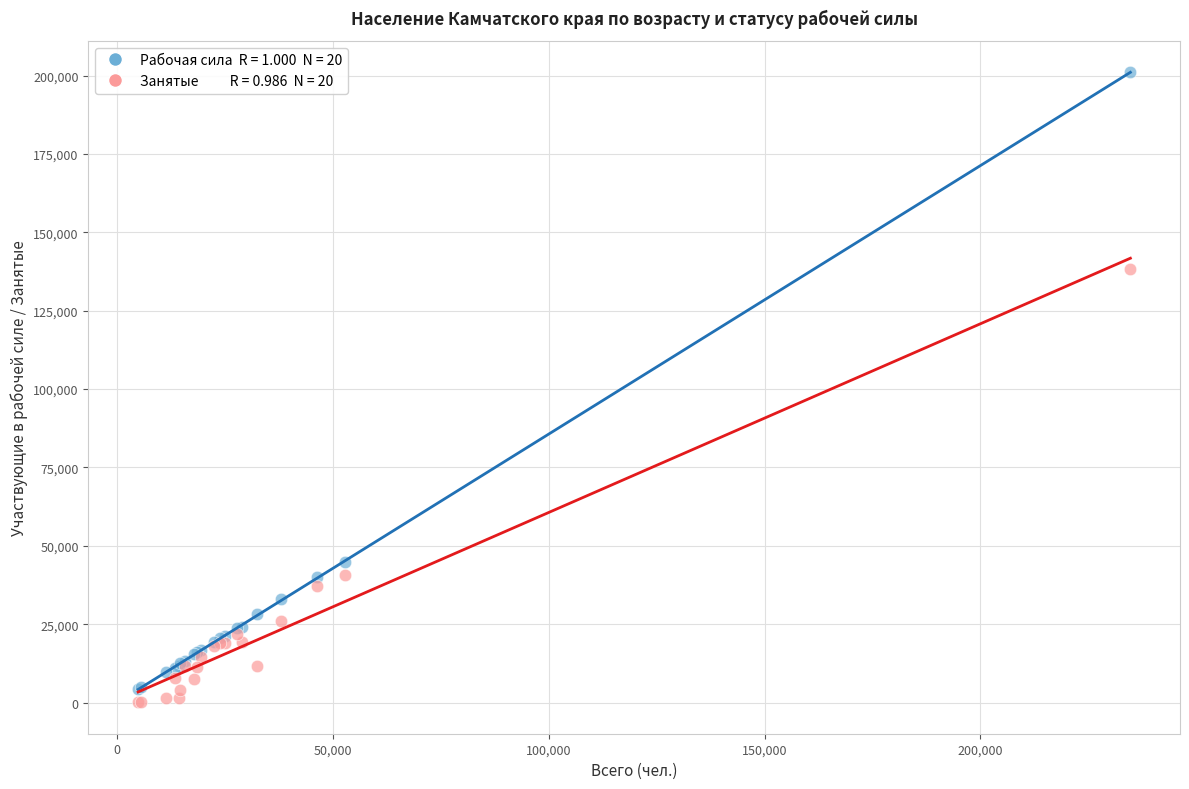

Across all series, what Y value is closest to 100570?

138141